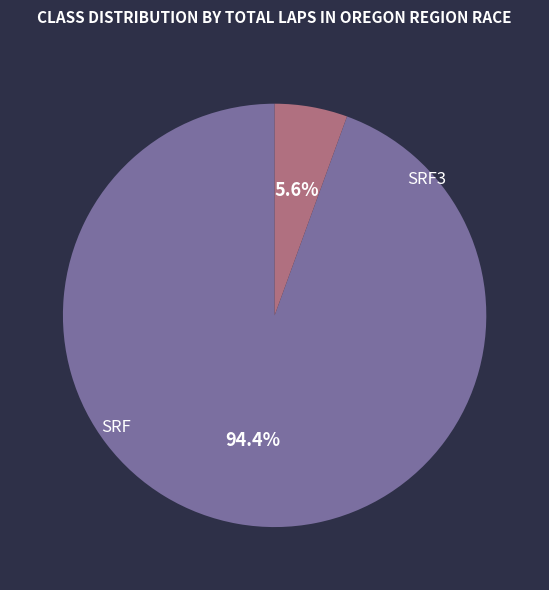

What percentage do SRF and SRF3 together represent?

100.0%